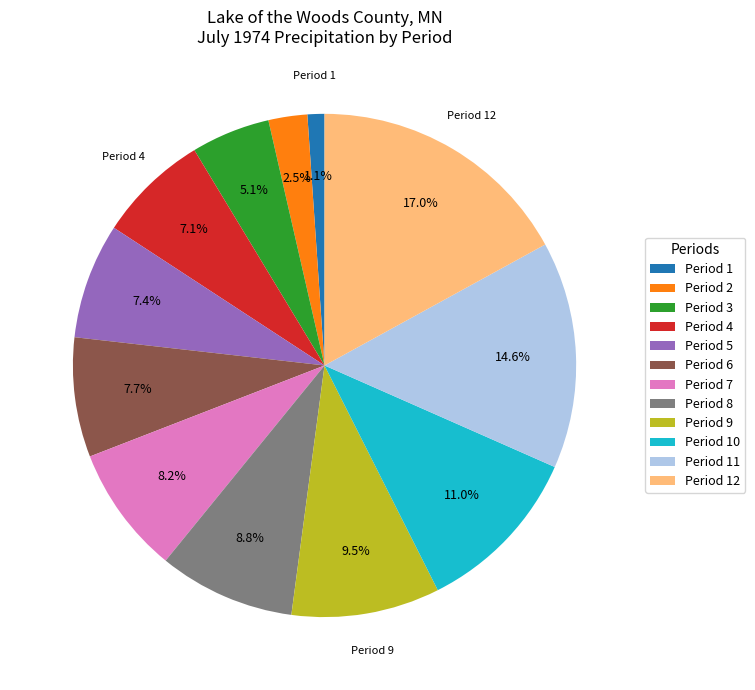

What is the largest slice in the pie chart?

Period 12